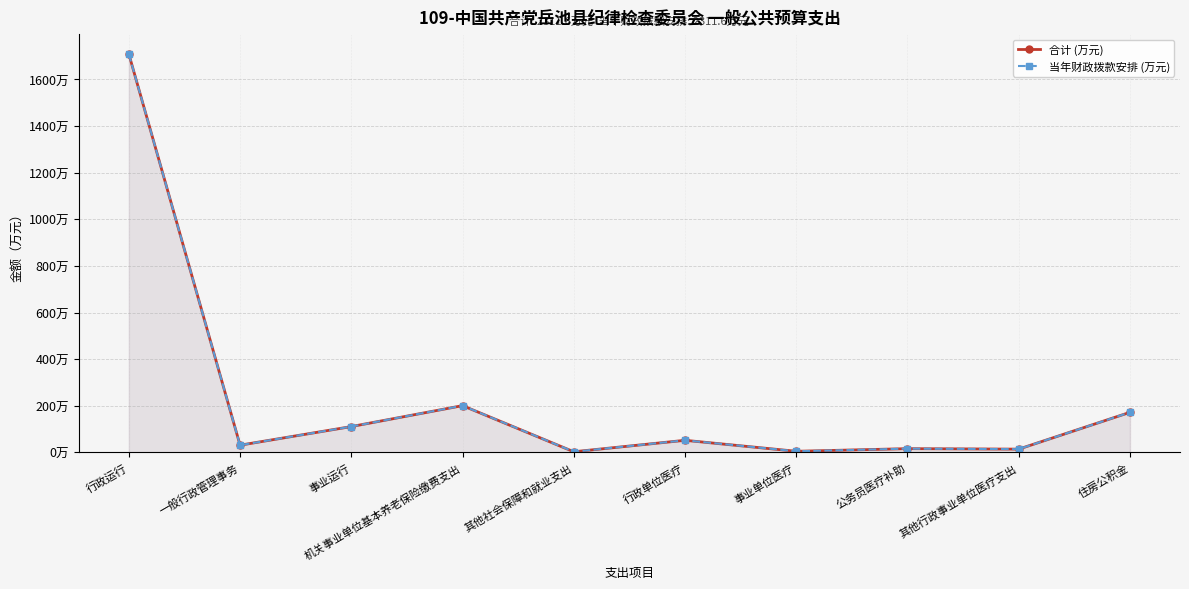

What is the label of the 2nd point from the left?

一般行政管理事务